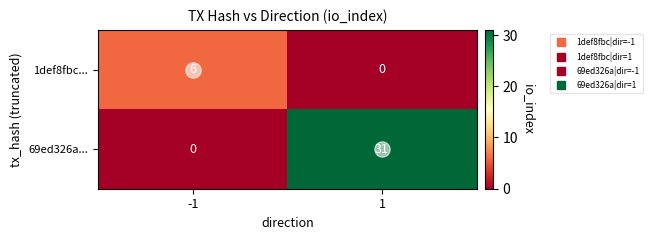

The 69ed326a... series shows 15 at -1. True or false?

False